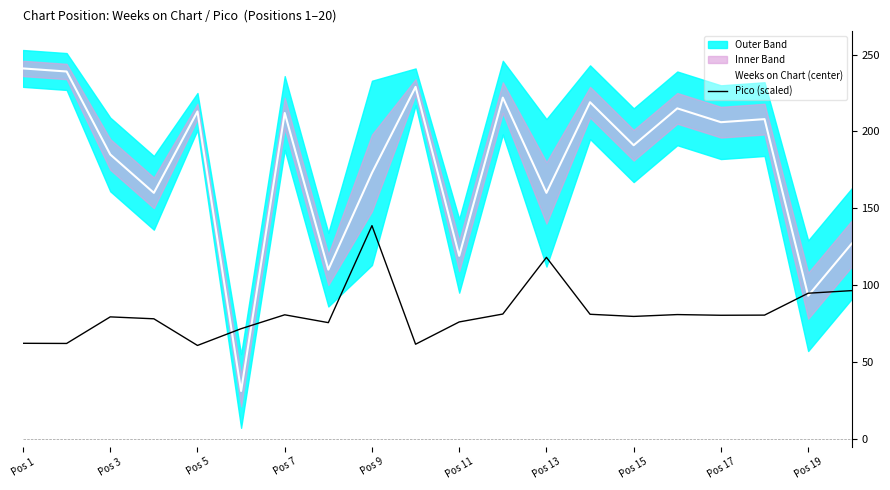

The value of Weeks on Chart (center) at Pos 3 is 185.0. True or false?

True